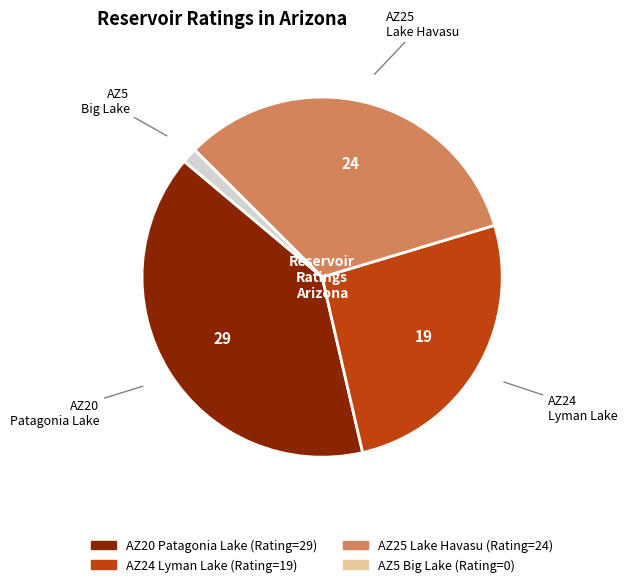

Do AZ24 Lyman Lake and AZ20 Patagonia Lake together represent more than half of the pie?

Yes